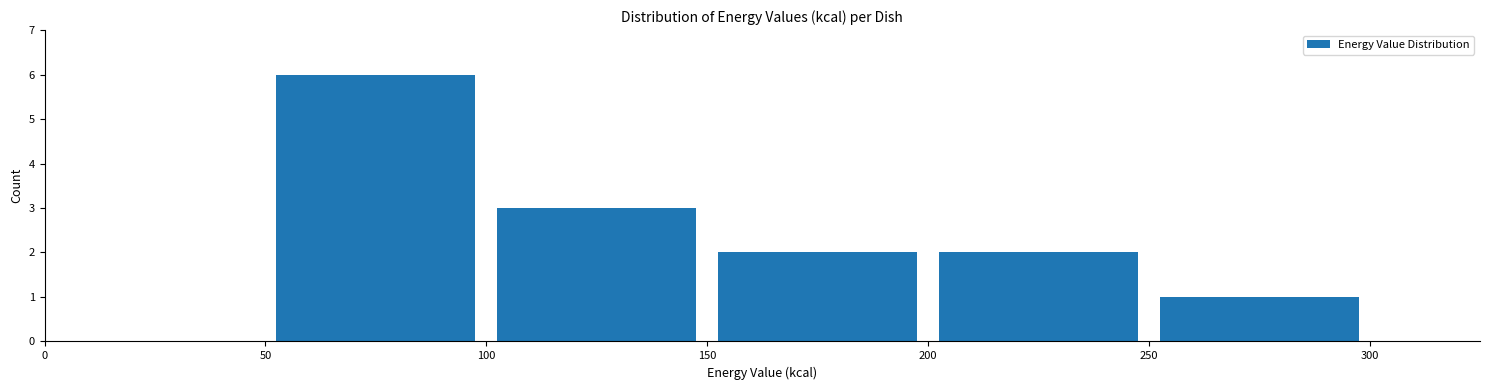

Which range on the x-axis has the tallest bar?

50 to 100